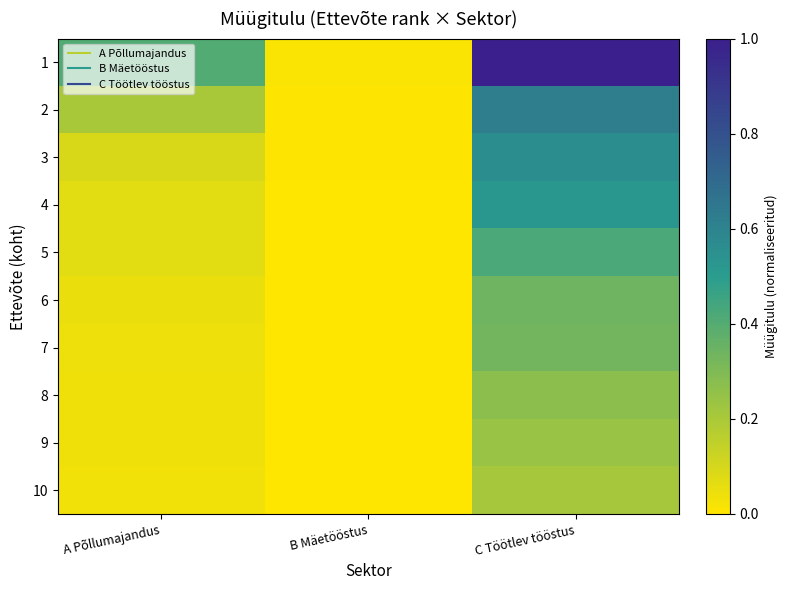

List the series in order of their peak value, highest first.

1, 2, 3, 4, 5, 6, 7, 8, 9, 10